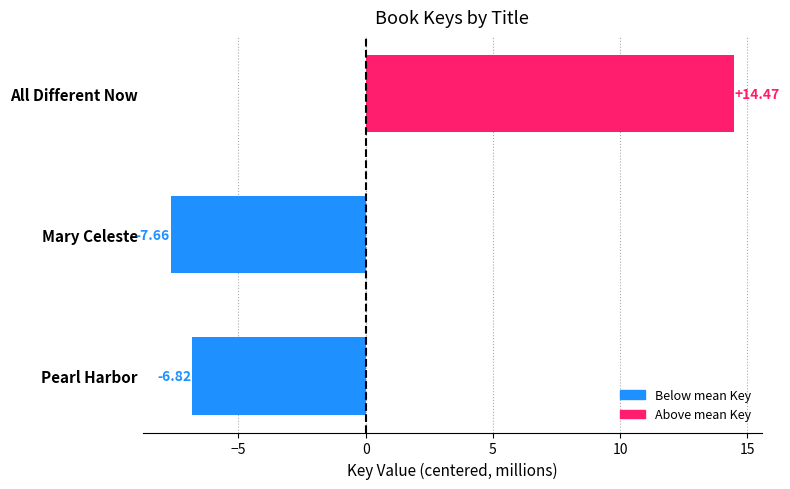

At which category does the chart reach its minimum across all series?

Mary Celeste